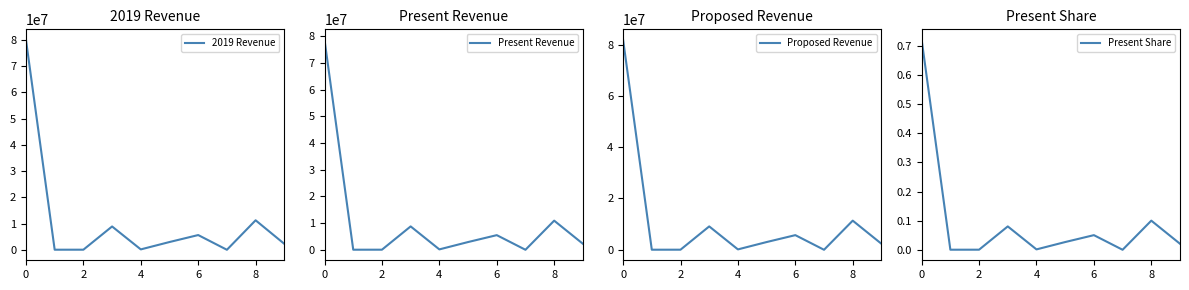

The value of 2019 Revenue at 6 is 5611207.0. True or false?

True